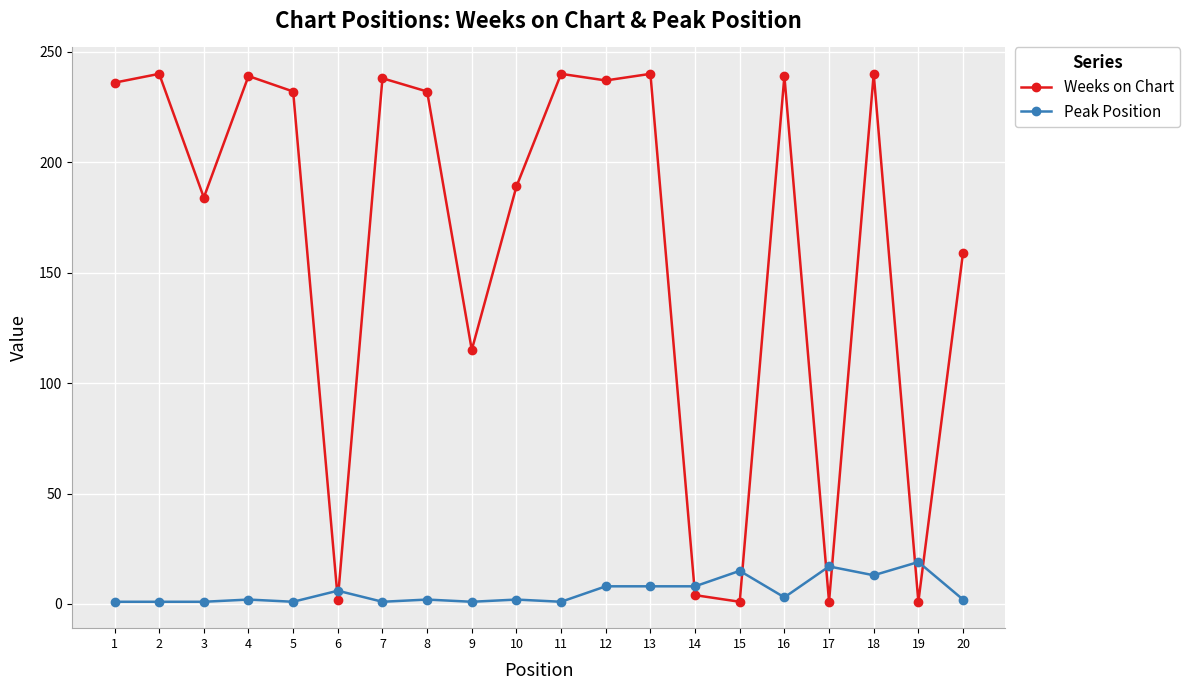

True or false: Peak Position has more than 2 interior local peaks.

True